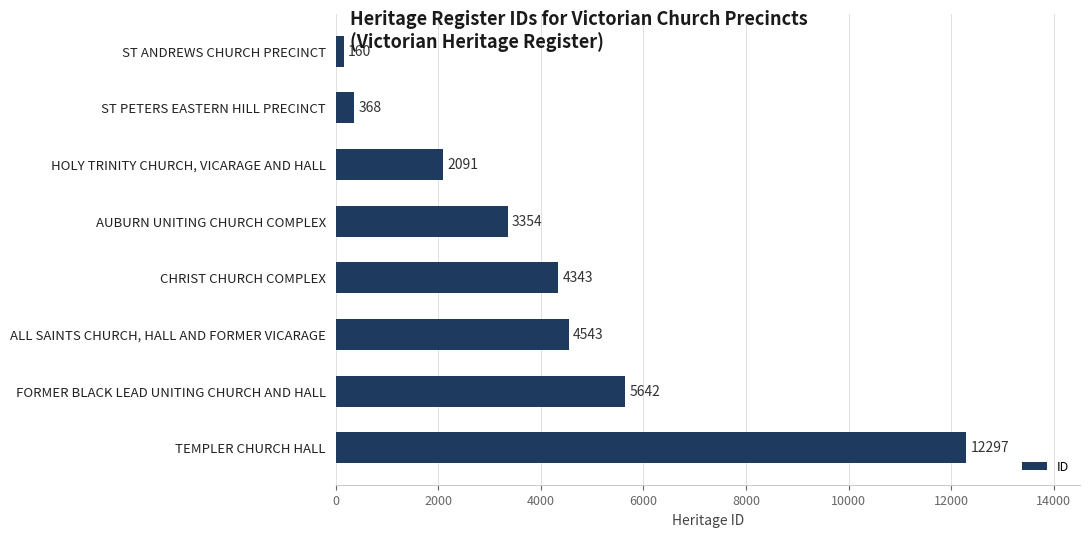

Reading top to bottom, extract all data points from this chart.

160	368	2091	3354	4343	4543	5642	12297